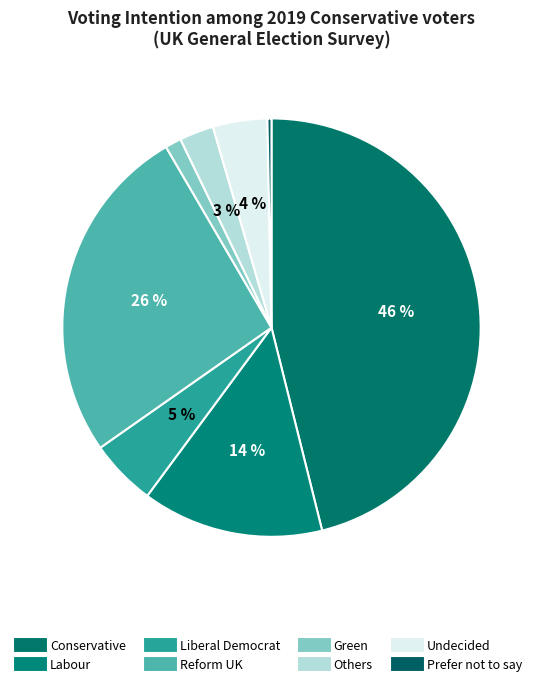

How many slices are in this pie chart?

8